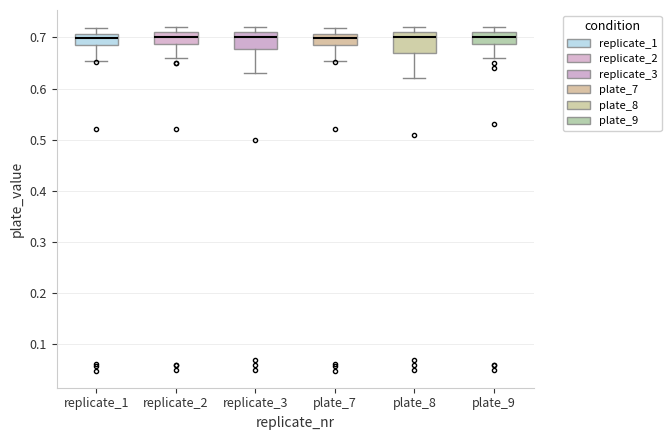

Reading left to right, read every box against the y-axis: the position of its median line, the range the box covers, and the ends of its whiskers. The values are not printed on the chart, so give them approximately, as read against the axis.

replicate_1: median 0.70, box 0.69 to 0.71, whiskers 0.65 to 0.72
replicate_2: median 0.70, box 0.69 to 0.71, whiskers 0.66 to 0.72
replicate_3: median 0.70, box 0.68 to 0.71, whiskers 0.63 to 0.72
plate_7: median 0.70, box 0.69 to 0.71, whiskers 0.65 to 0.72
plate_8: median 0.70, box 0.67 to 0.71, whiskers 0.62 to 0.72
plate_9: median 0.70, box 0.69 to 0.71, whiskers 0.66 to 0.72